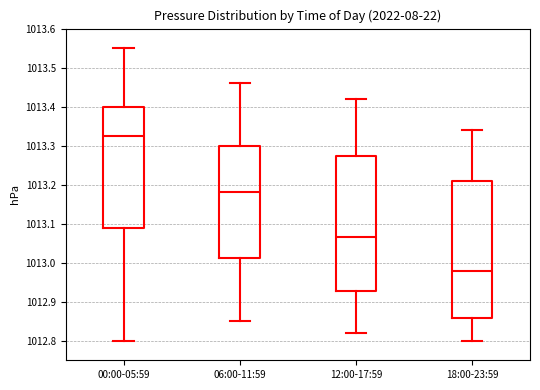

Reading left to right, read every box against the y-axis: the position of its median line, the range the box covers, and the ends of its whiskers. The values are not printed on the chart, so give them approximately, as read against the axis.

00:00-05:59: median 1013.33, box 1013.09 to 1013.40, whiskers 1012.80 to 1013.55
06:00-11:59: median 1013.18, box 1013.01 to 1013.30, whiskers 1012.85 to 1013.46
12:00-17:59: median 1013.07, box 1012.93 to 1013.27, whiskers 1012.82 to 1013.42
18:00-23:59: median 1012.98, box 1012.86 to 1013.21, whiskers 1012.80 to 1013.34